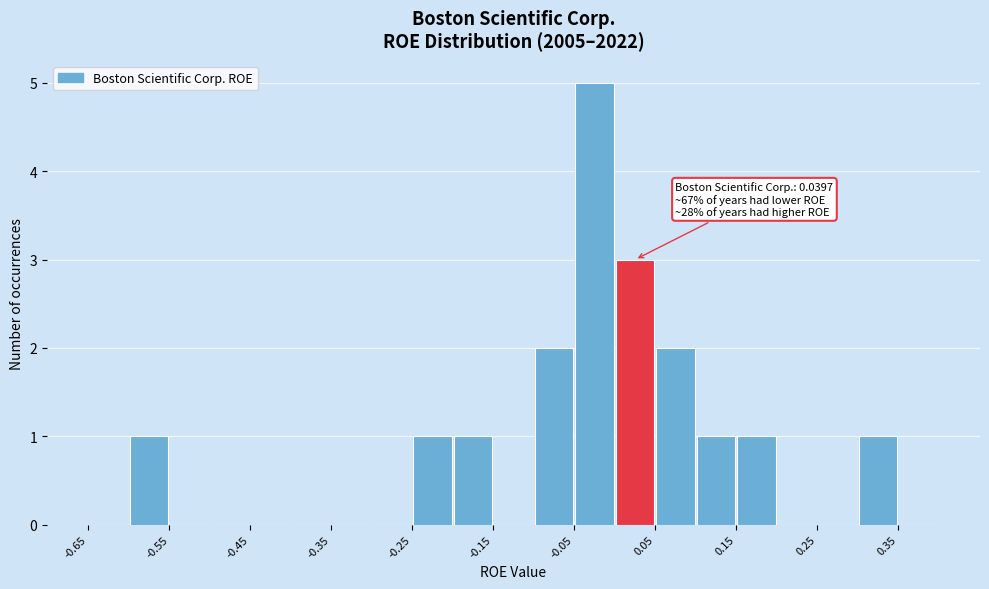

Which range on the x-axis has the tallest bar?

-0.05 to 0.00